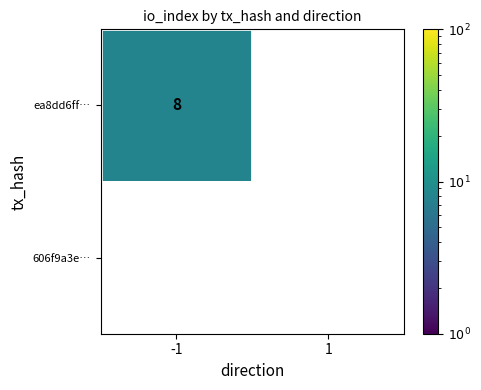

Reading right to left, what are all the values shown in this chart?

ea8dd6ff…: 0	8
606f9a3e…: 0	0